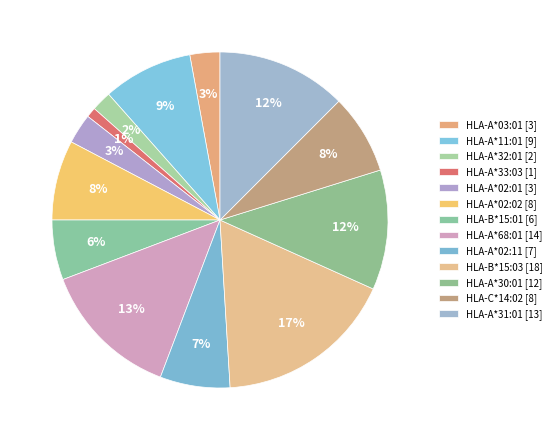

How many slices are in this pie chart?

13